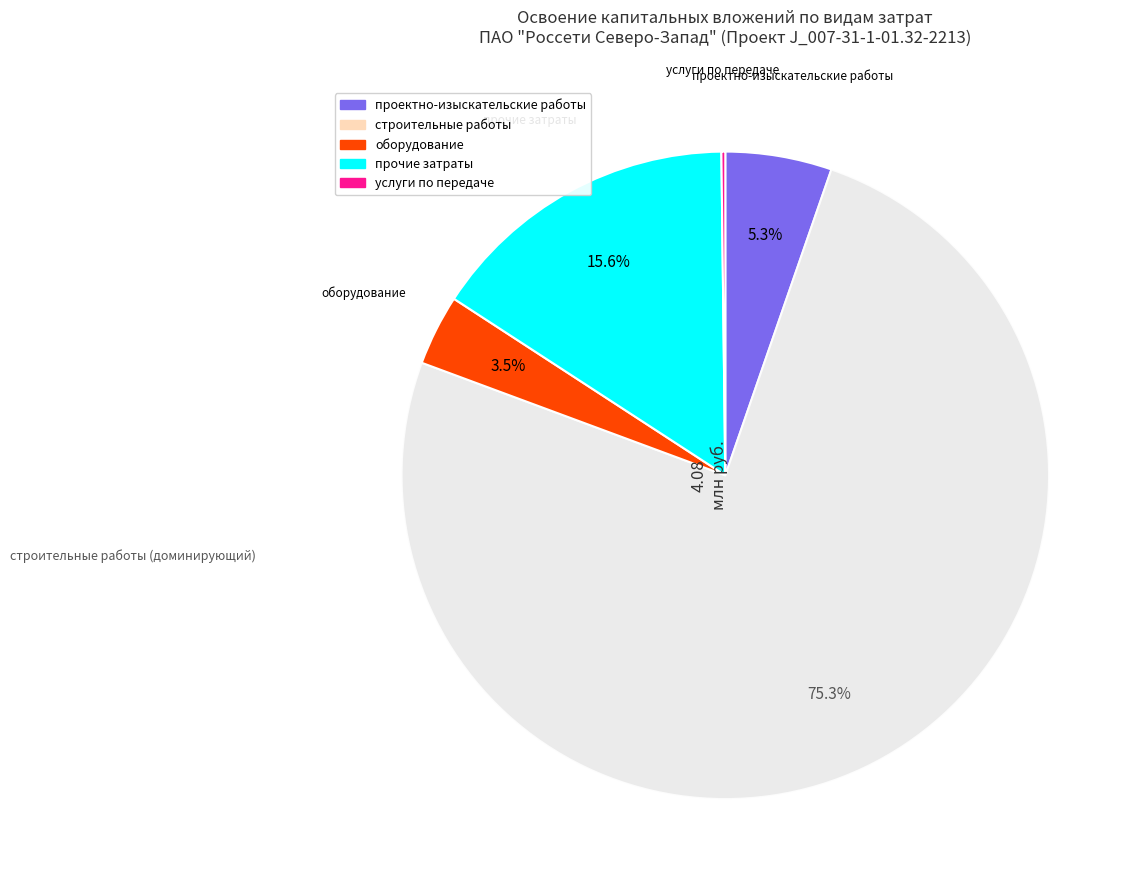

Does any single category account for the majority?

Yes